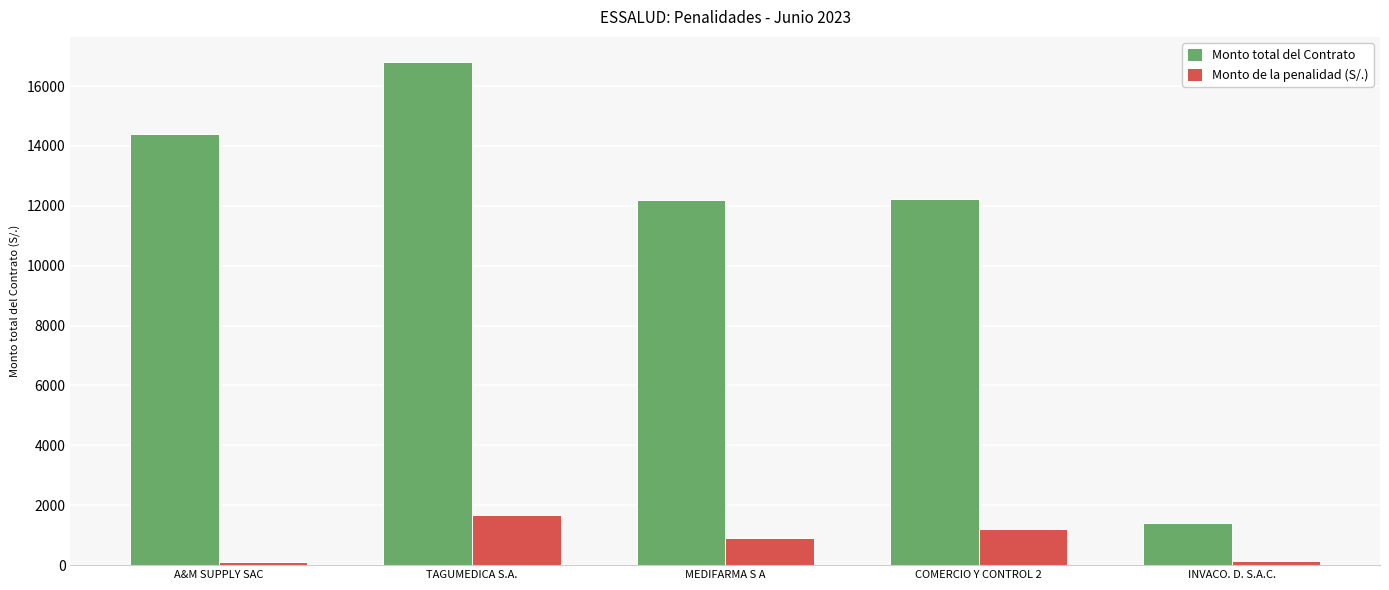

Which series has the widest spread of values?

Monto total del Contrato